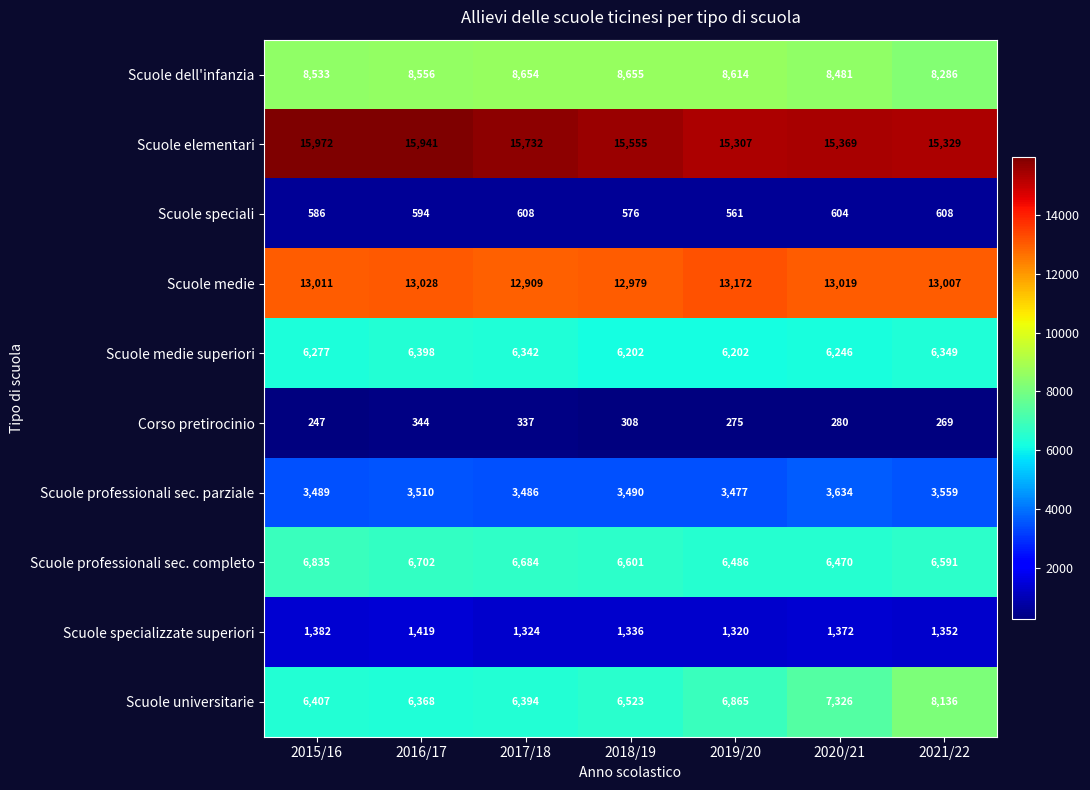

Which label corresponds to the smallest value in the chart?

2015/16